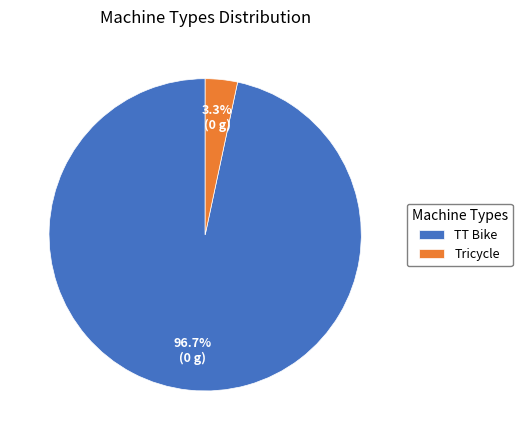

Rank the categories by value from highest to lowest.

TT Bike, Tricycle